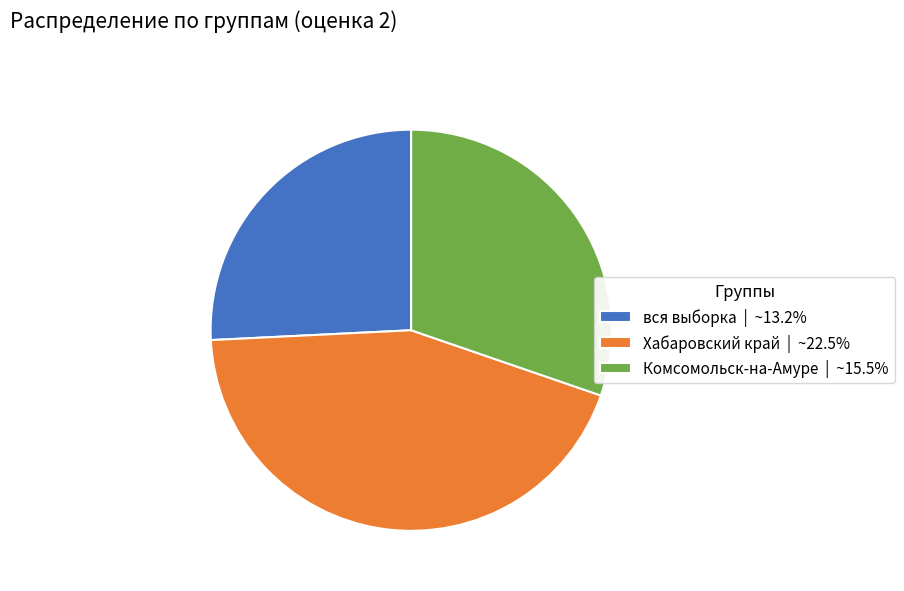

Does Комсомольск-на-Амуре | ~15.5% represent more than half of the total?

No